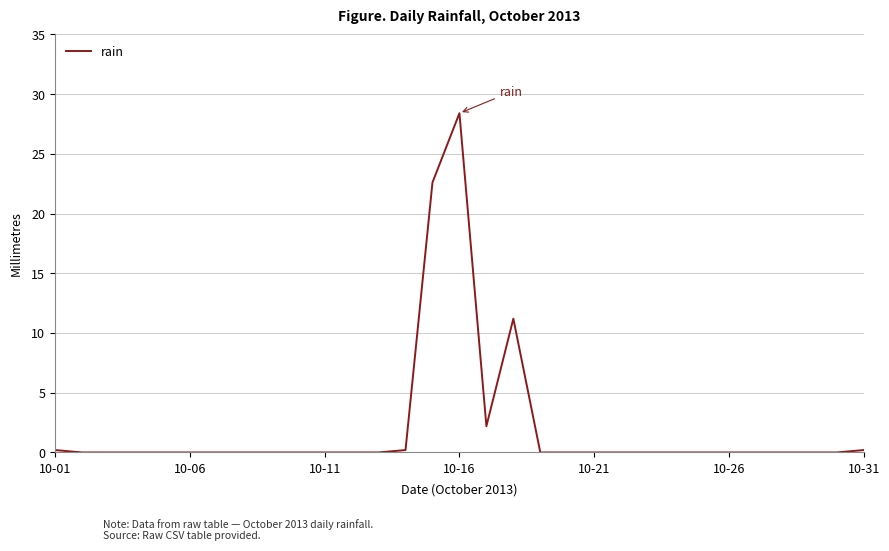

What is the maximum value shown in the chart?

28.4